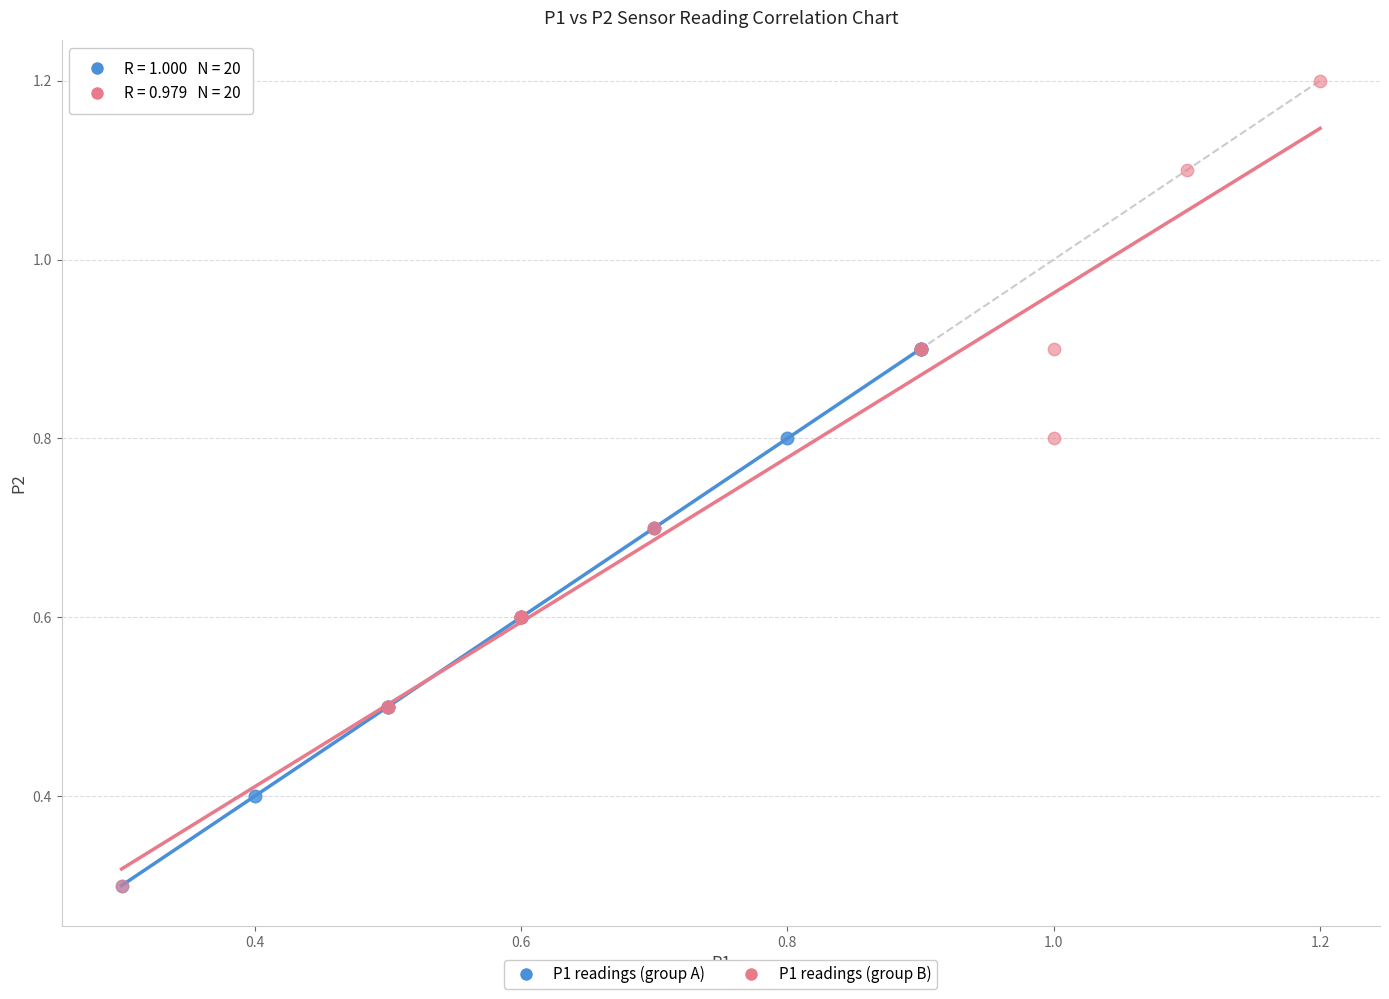

Which series has the largest Y range (max minus min)?

P1 readings (group B)